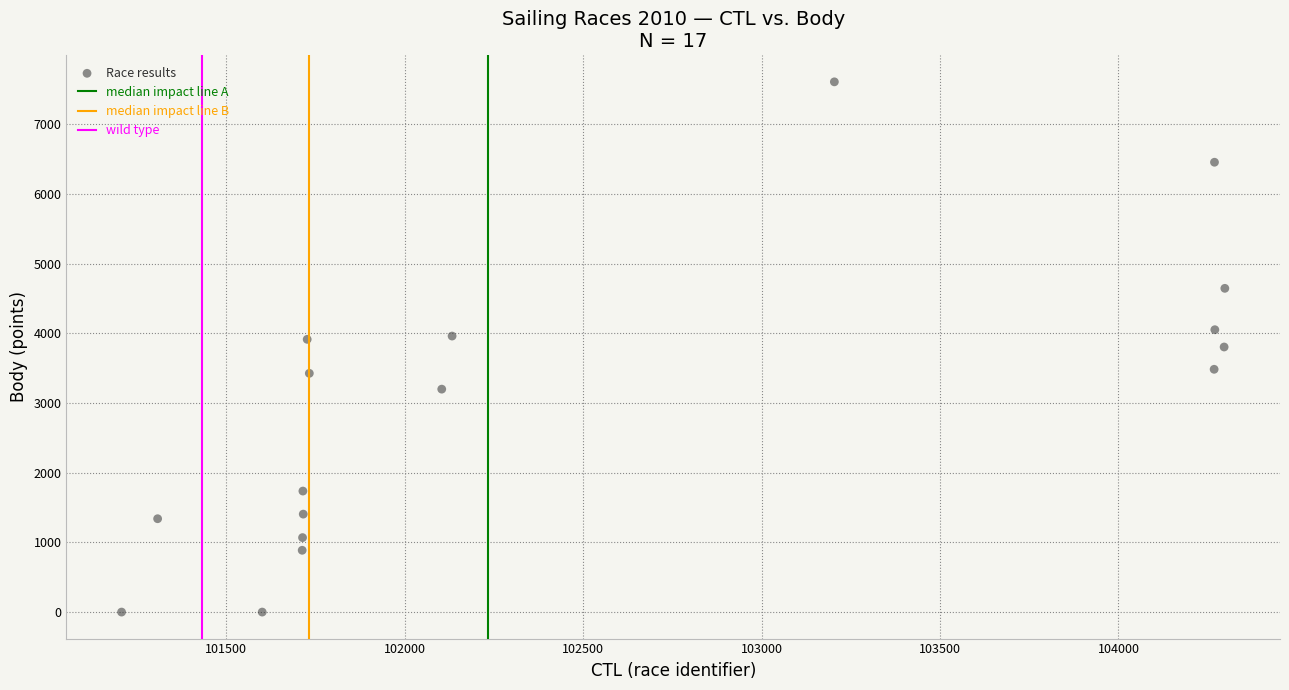

What is the range of X values (max minus min)?

3091